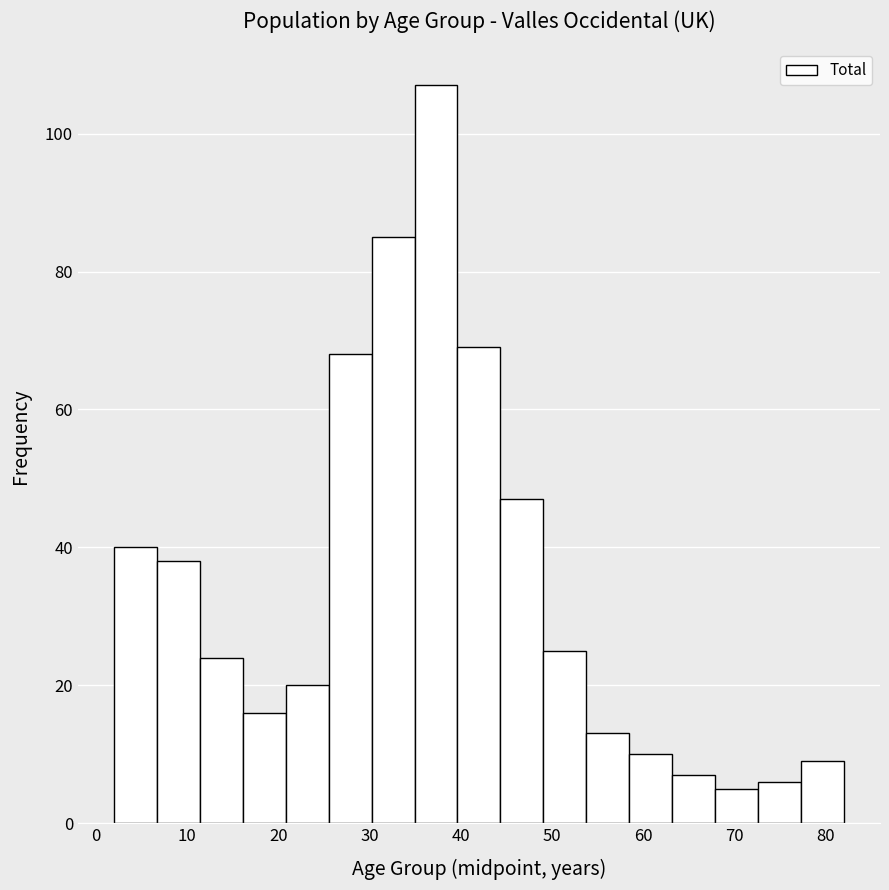

Reading left to right, transcribe this chart: for each bar, give the range it covers on the x-axis and its height. Neither the bar edges nor the heights are printed on the chart, so give them approximately, as read against the axes.

2 to 7: 40
7 to 11: 38
11 to 16: 24
16 to 21: 16
21 to 26: 20
26 to 30: 68
30 to 35: 86
35 to 40: 108
40 to 44: 70
44 to 49: 48
49 to 54: 26
54 to 58: 14
58 to 63: 10
63 to 68: 8
68 to 73: 6
73 to 77: 6
77 to 82: 10